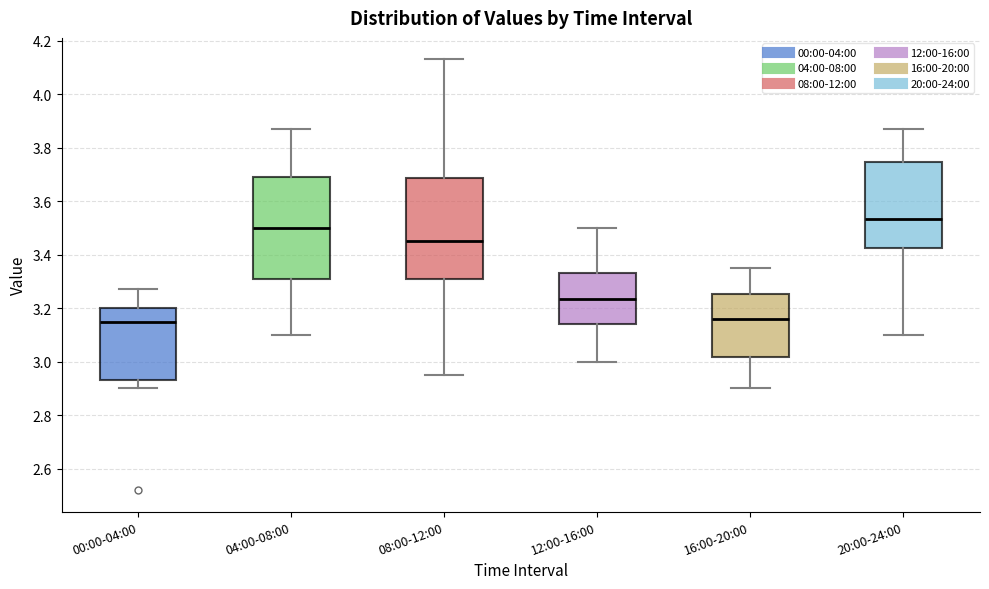

Reading left to right, transcribe this box plot: for each box, give where its median line is, the range the box spans, and where its two whiskers end, as read against the y-axis. The values are not printed on the chart, so give them approximately, as read against the axis.

00:00-04:00: median 3.16, box 2.94 to 3.20, whiskers 2.90 to 3.28
04:00-08:00: median 3.50, box 3.30 to 3.70, whiskers 3.10 to 3.88
08:00-12:00: median 3.46, box 3.30 to 3.68, whiskers 2.96 to 4.14
12:00-16:00: median 3.24, box 3.14 to 3.34, whiskers 3.00 to 3.50
16:00-20:00: median 3.16, box 3.02 to 3.26, whiskers 2.90 to 3.36
20:00-24:00: median 3.54, box 3.42 to 3.74, whiskers 3.10 to 3.88